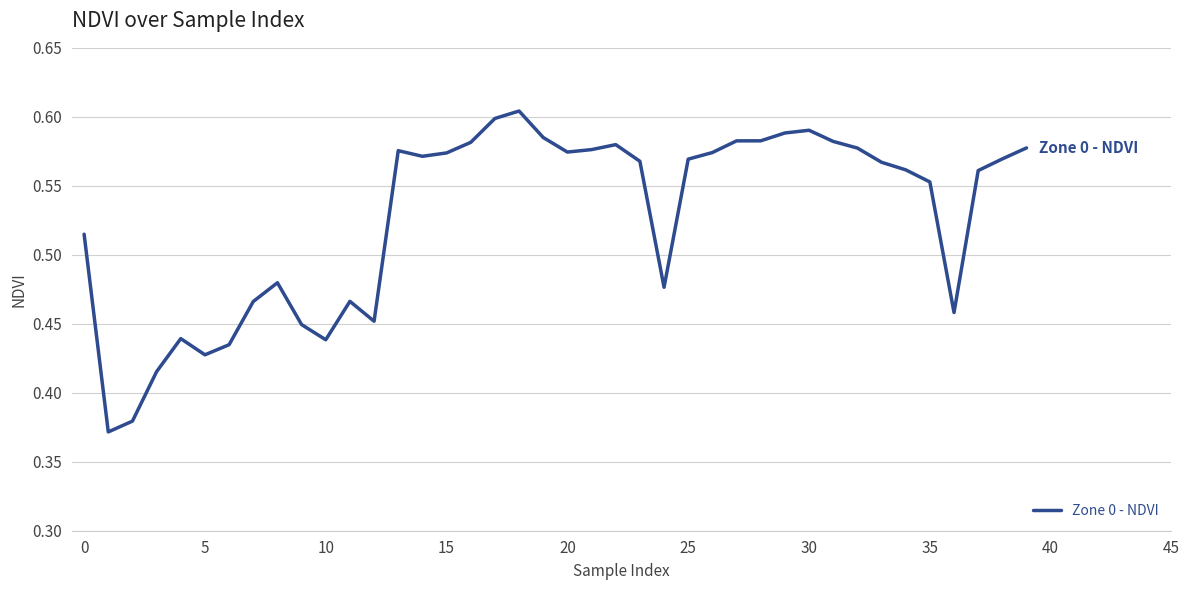

Is it true that the value at 0 is 0.2?

False